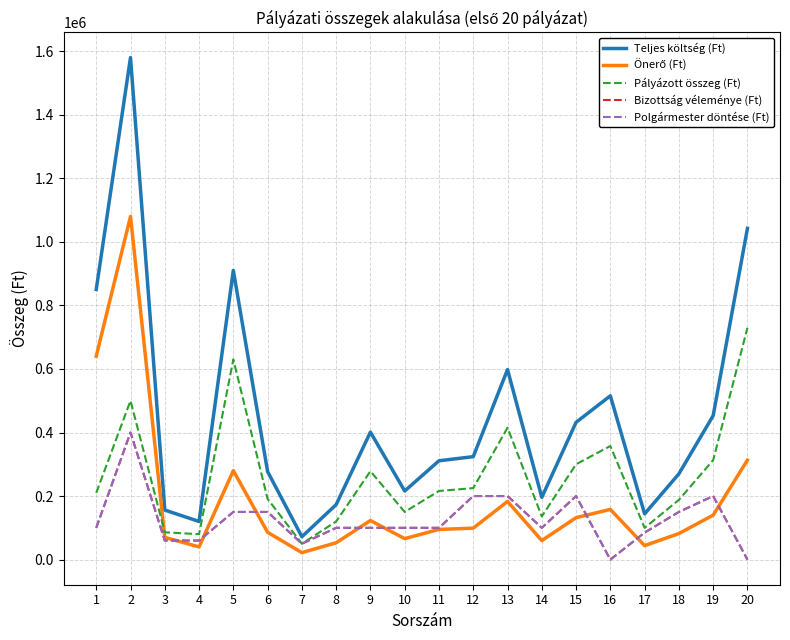

True or false: Pályázott összeg (Ft) and Teljes költség (Ft) intersect in this chart.

False